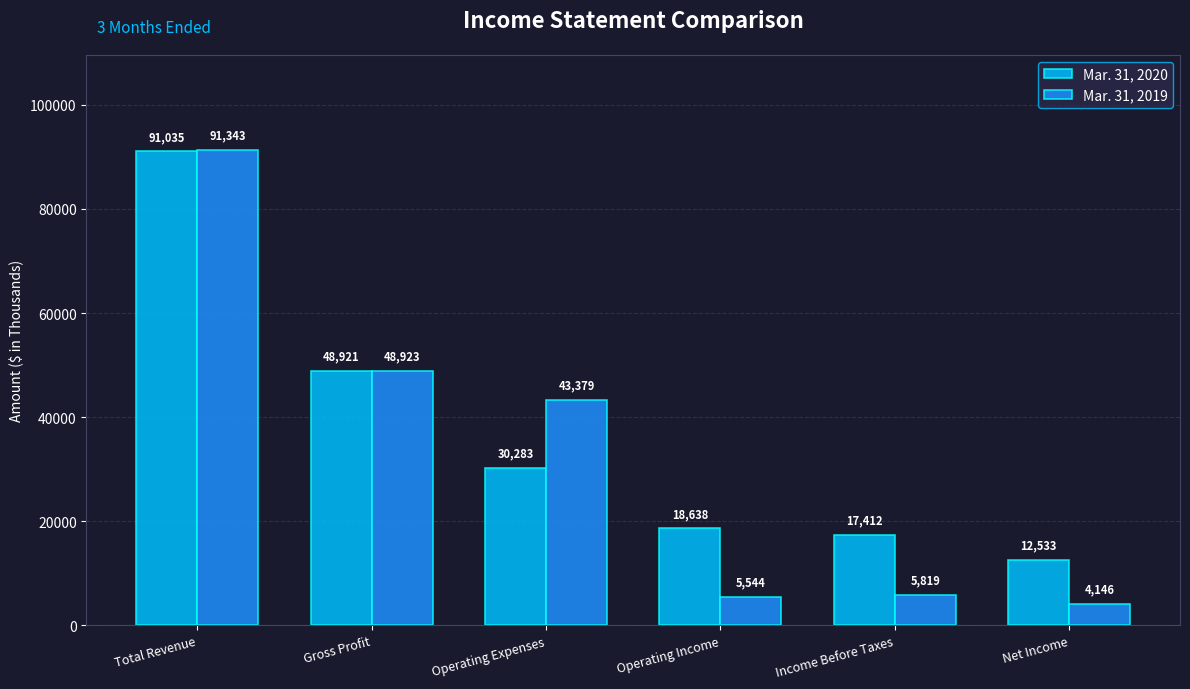

Read the Mar. 31, 2020 value at Operating Income, to the nearest 50.

18650